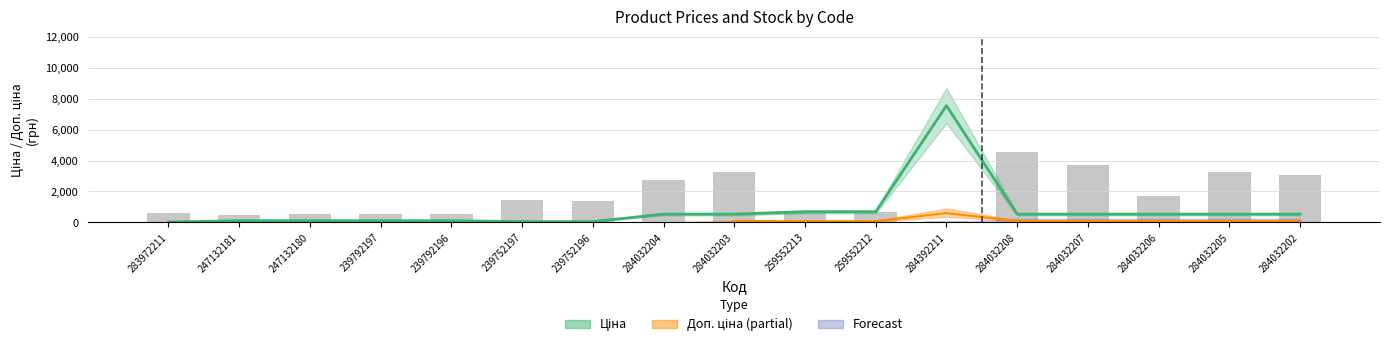

Which has a higher value, 259552213 or 284032204?

284032204